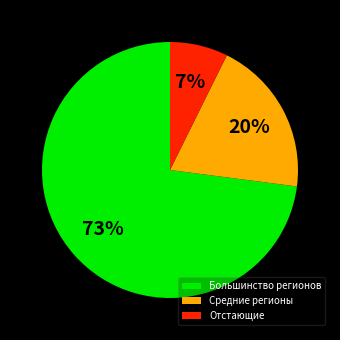

What is the ratio of the value at Средние регионы to the value at Большинство регионов?

0.3